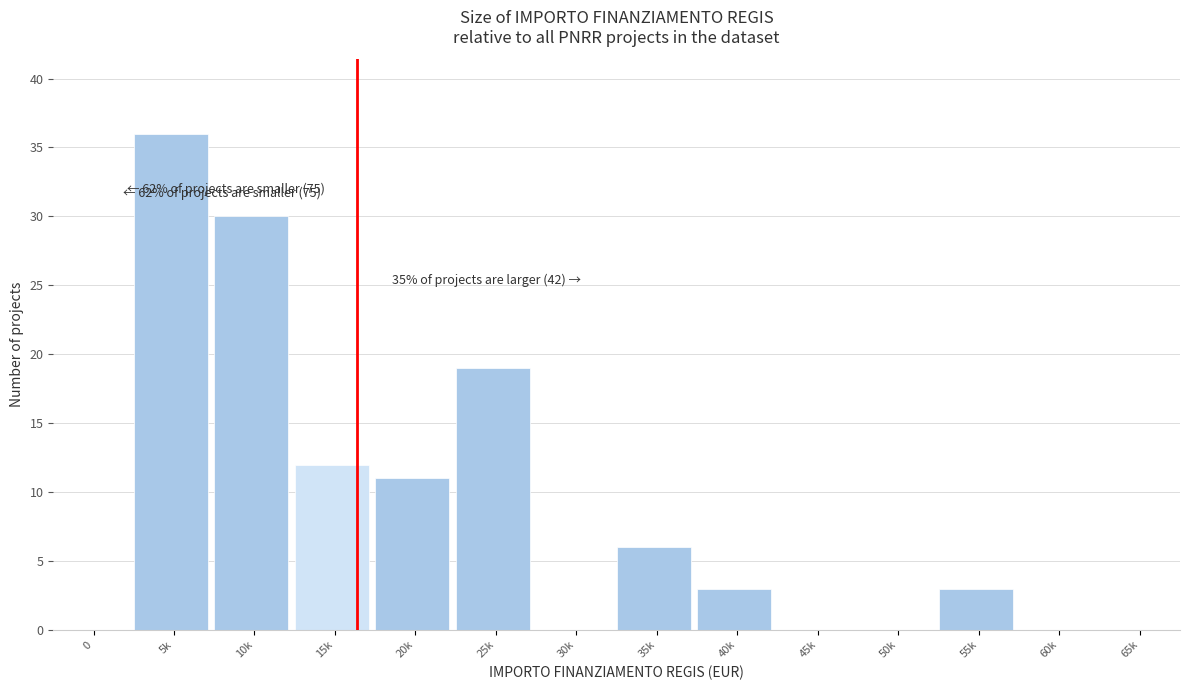

Reading right to left, transcribe all the data shown in this chart.

65k=0	60k=0	55k=3	50k=0	45k=0	40k=3	35k=6	30k=0	25k=19	20k=11	15k=12	10k=30	5k=36	0=0